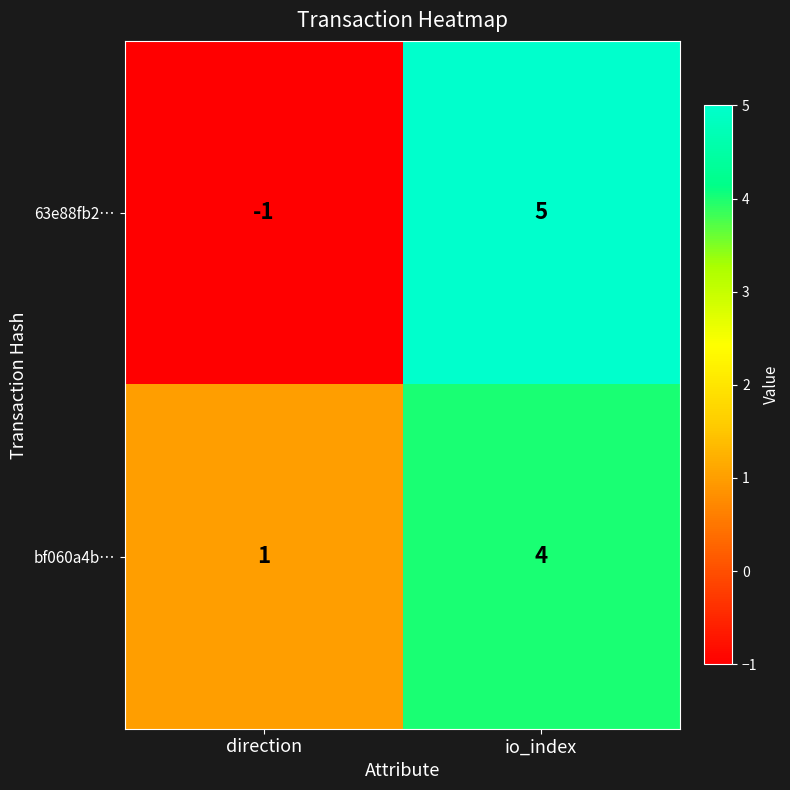

At io_index, list the series in order from smallest to largest.

bf060a4b…, 63e88fb2…